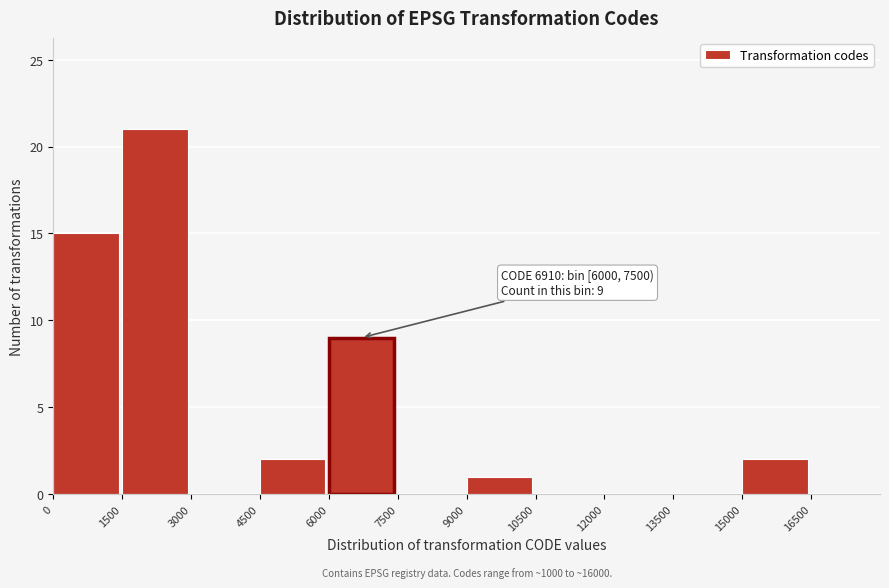

Which range on the x-axis has the tallest bar?

1500 to 3000